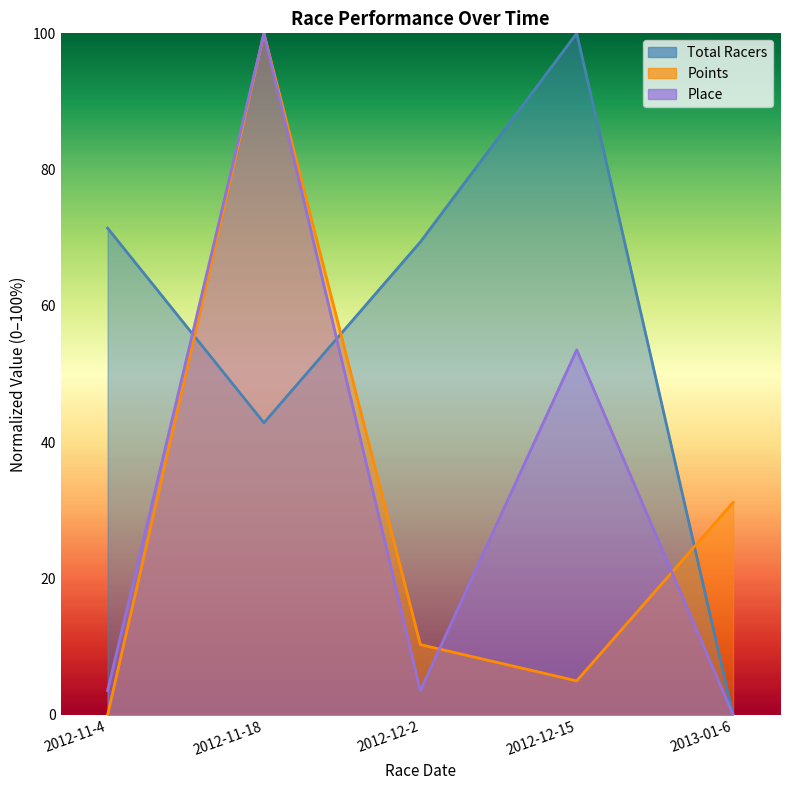

Reading right to left, what are all the values shown in this chart?

Total Racers: 0.0	100.0	69.4	42.9	71.4
Points: 31.2	5.0	10.3	100.0	0.0
Place: 0.0	53.6	3.6	100.0	3.6